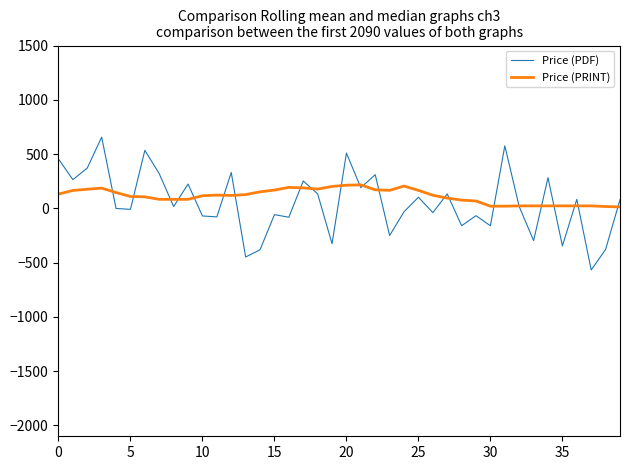

True or false: Price (PRINT) has more than 0 interior local peaks.

True